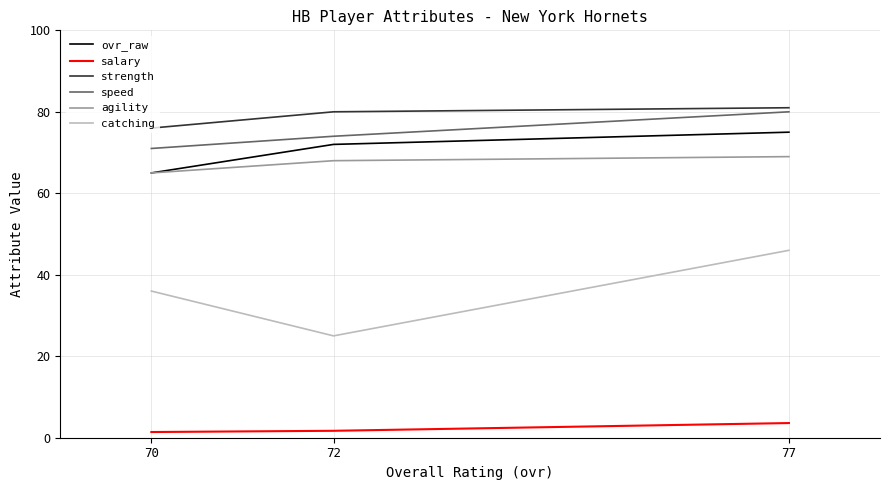

What is the total value across all series at 70?

314.4